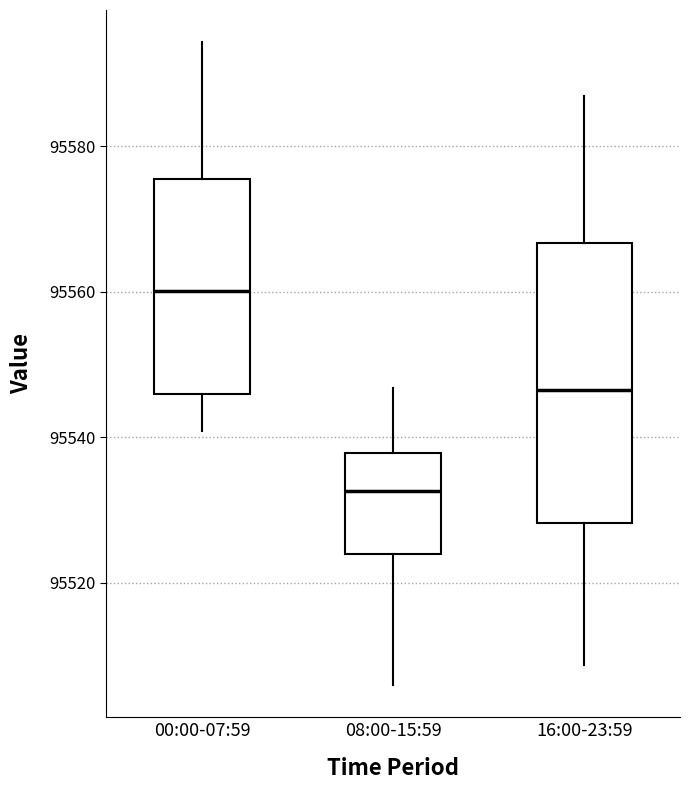

Which box is the tallest, from its lower edge to its upper edge?

16:00-23:59